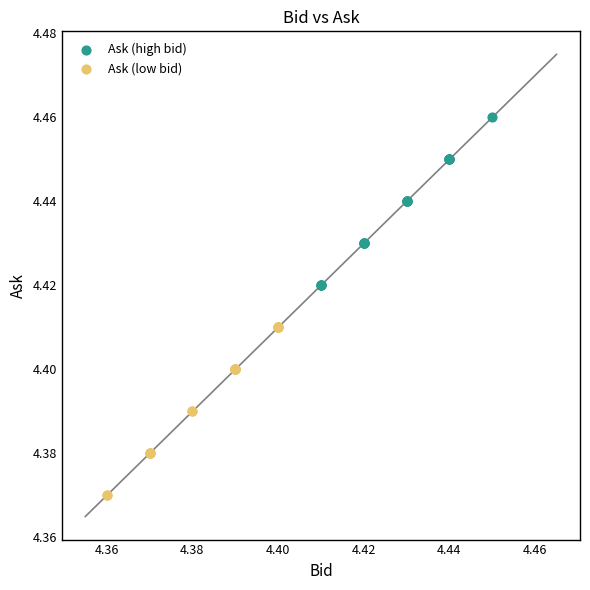

Which series reaches the maximum Y coordinate?

Ask (high bid)